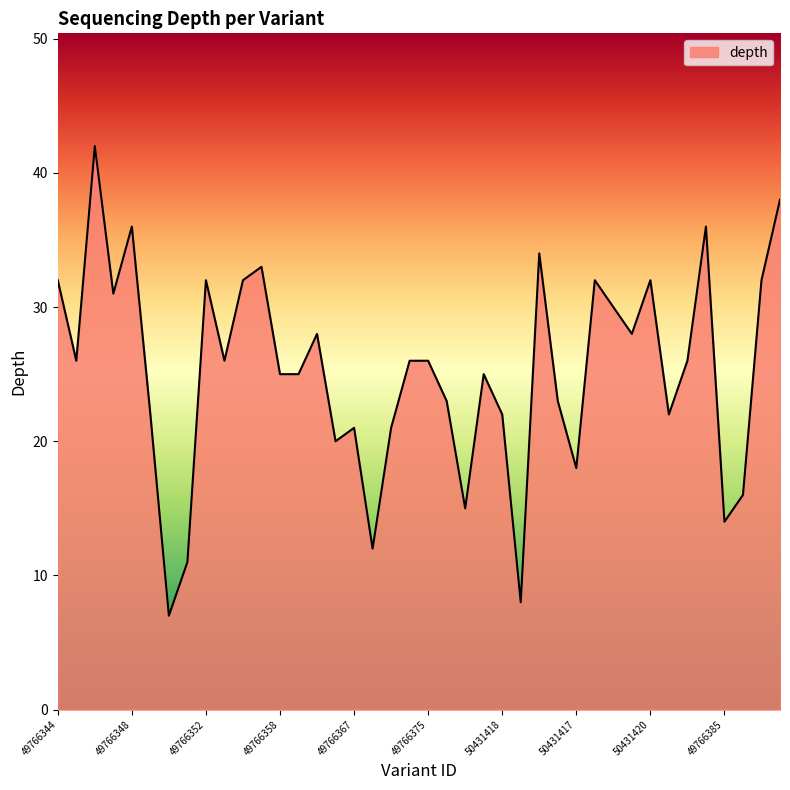

How many series are shown in this chart?

1